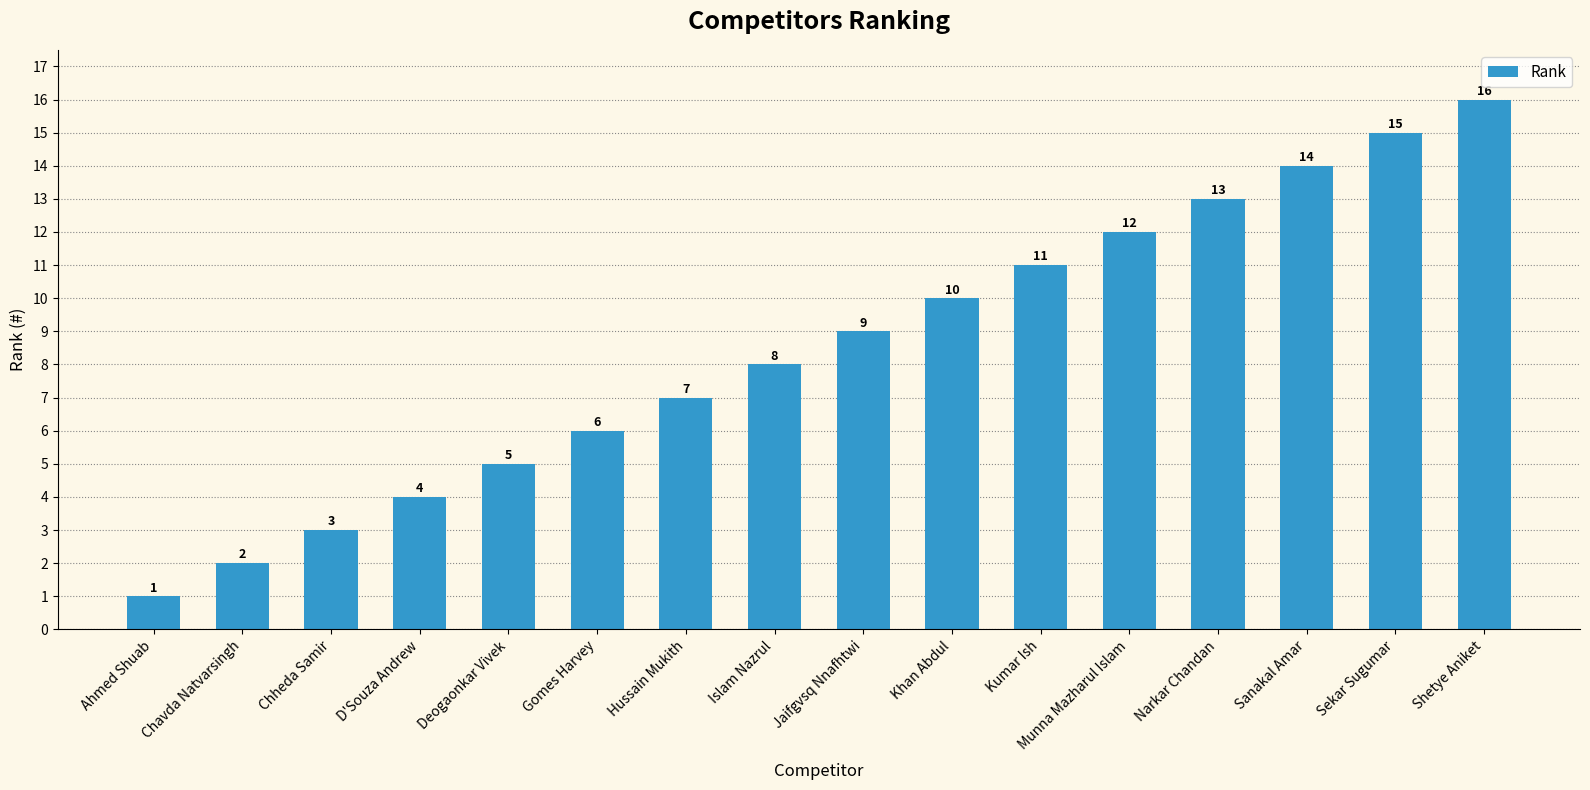

At which category does the chart reach its peak across all series?

Shetye Aniket